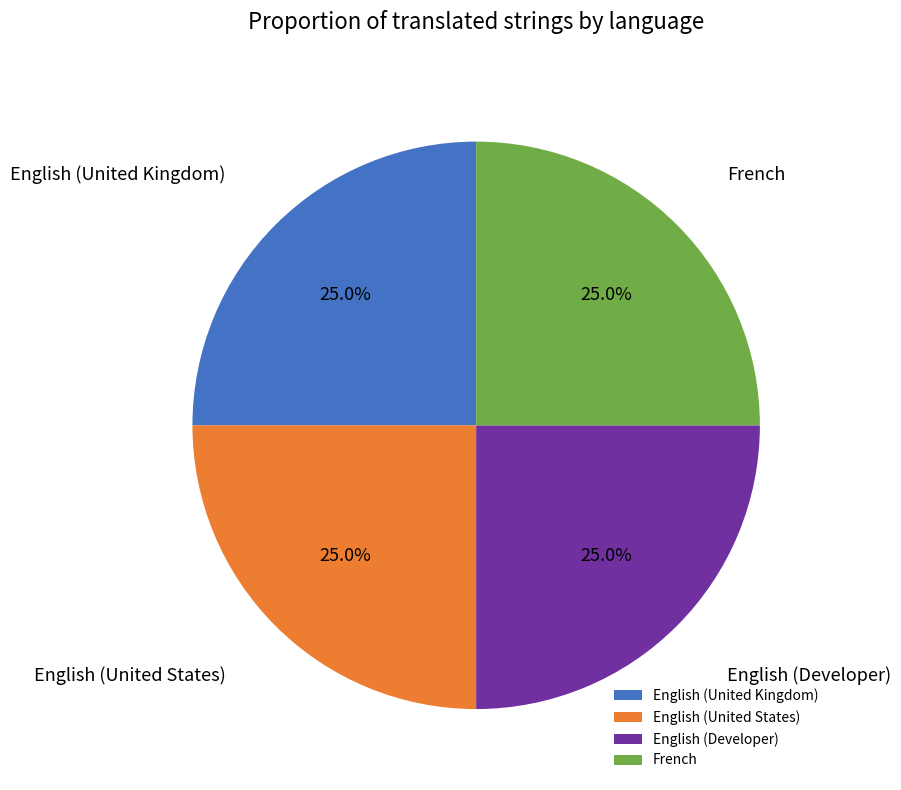

How many slices are in this pie chart?

4